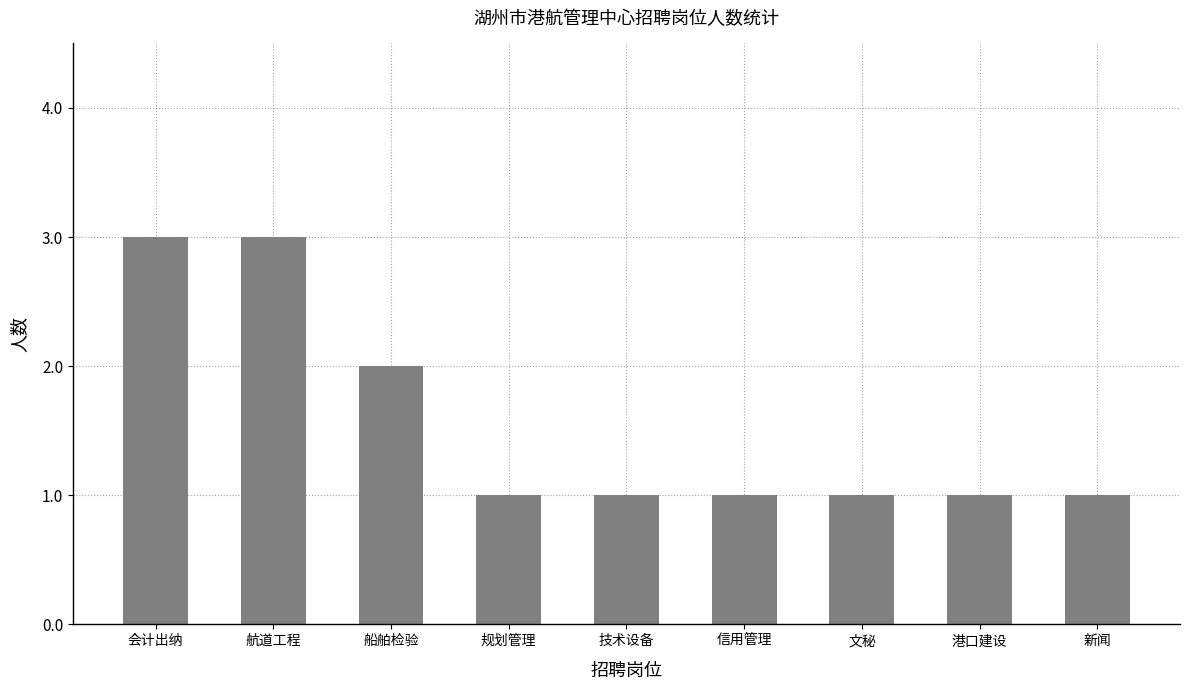

Reading left to right, what are all the values shown in this chart?

3	3	2	1	1	1	1	1	1